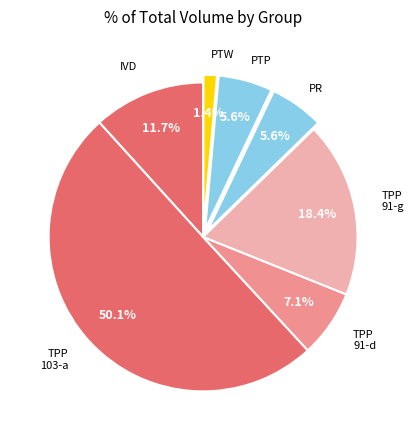

Which category accounts for the majority?

TPP 103-a